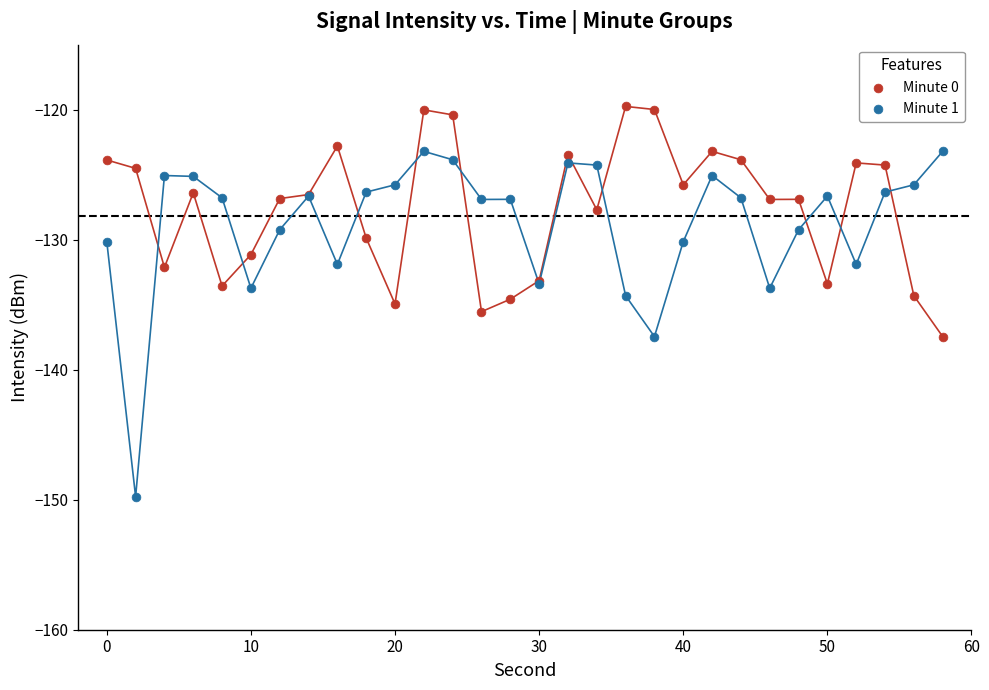

Which series has the largest Y range (max minus min)?

Minute 1